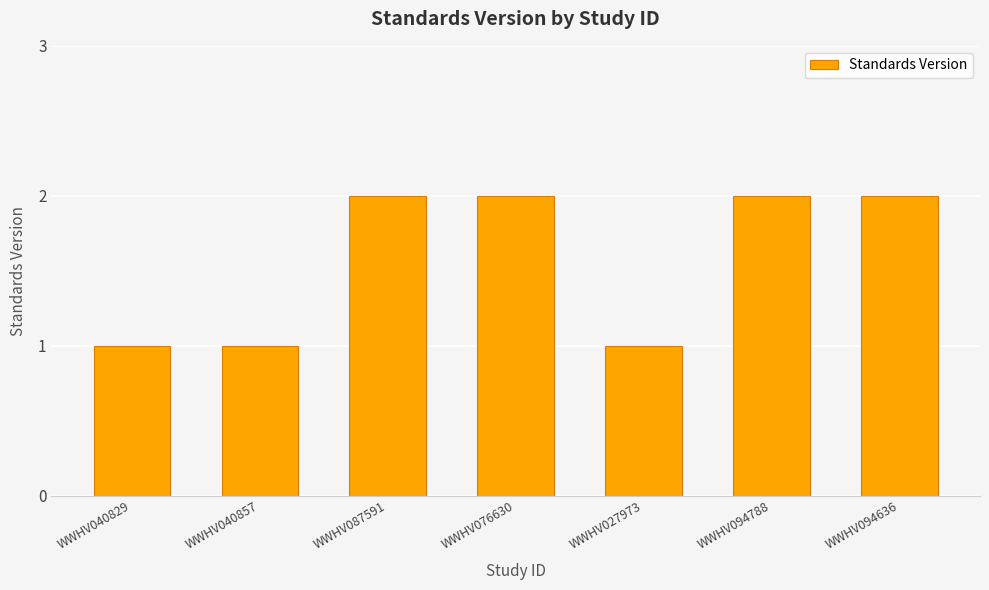

The chart shows a value of 2 at WWHV076630. True or false?

True